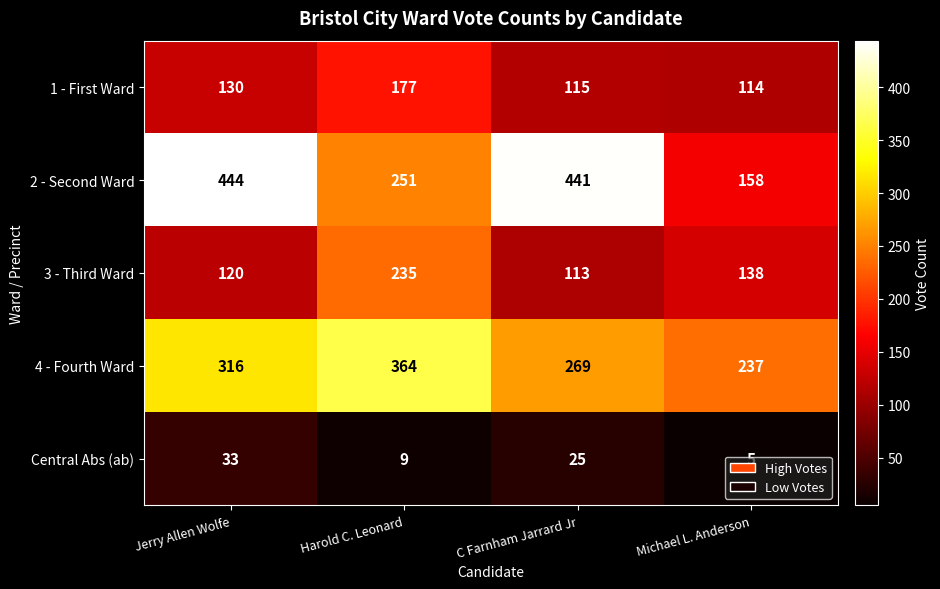

At which category is the sum across all series the highest?

Jerry Allen Wolfe